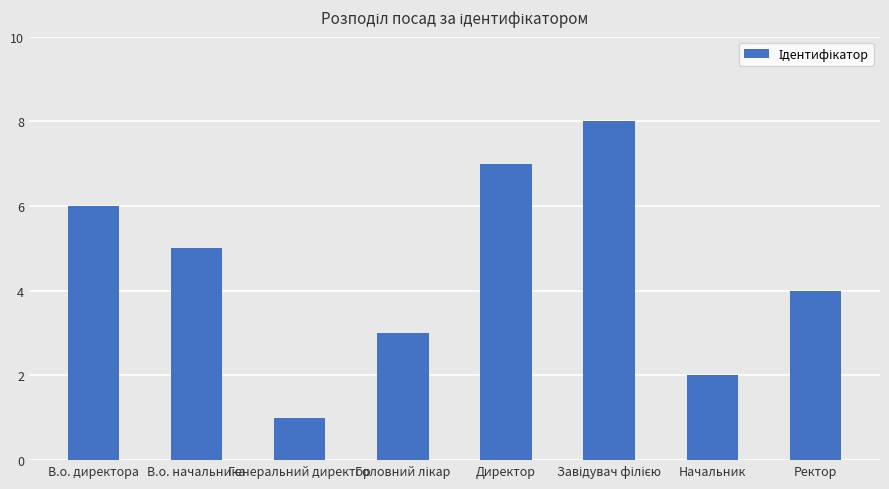

What is the greatest value displayed?

8